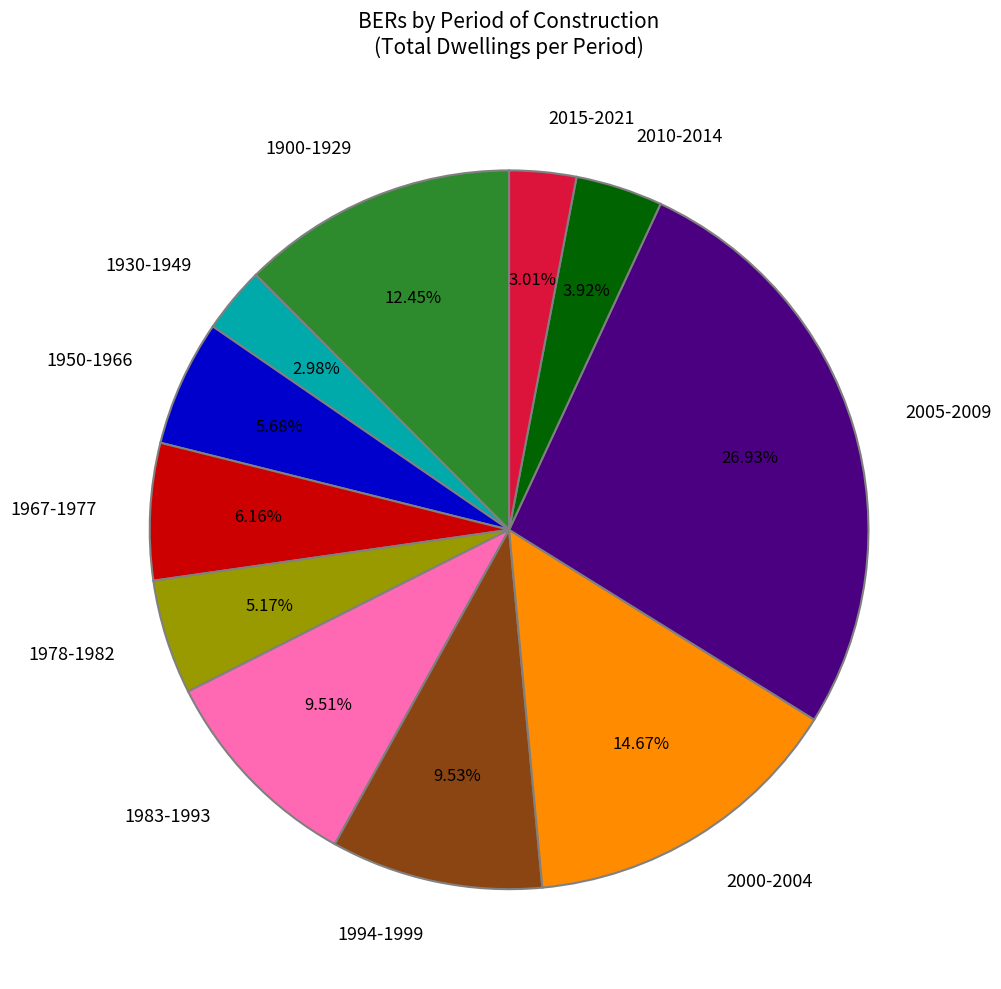

Between 2005-2009 and 1983-1993, which is larger?

2005-2009